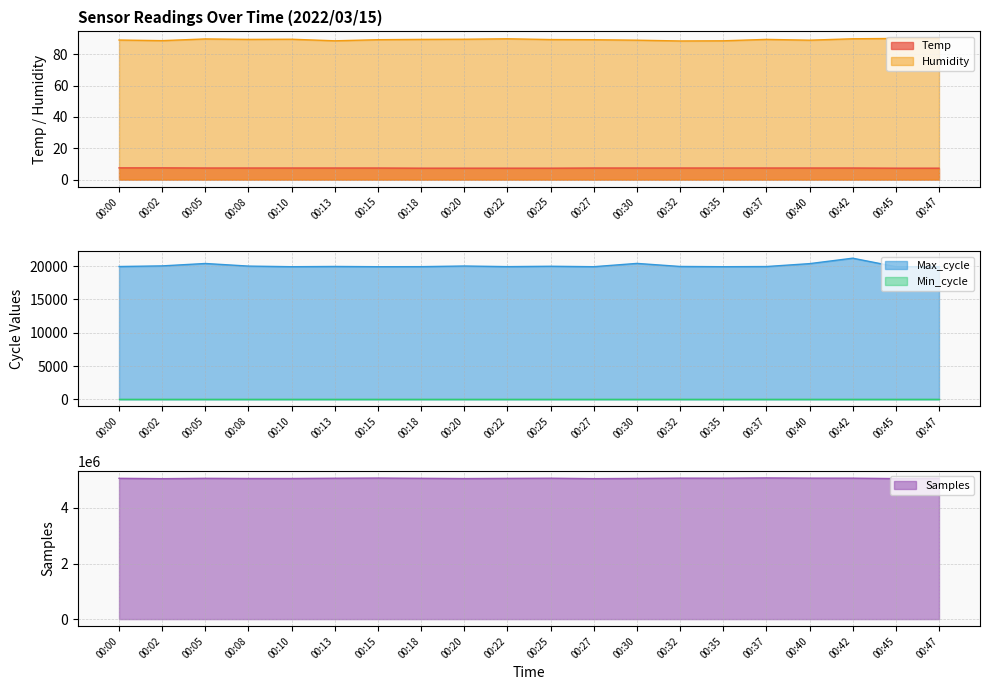

Which has a higher value, 00:47 or 00:20?

00:47